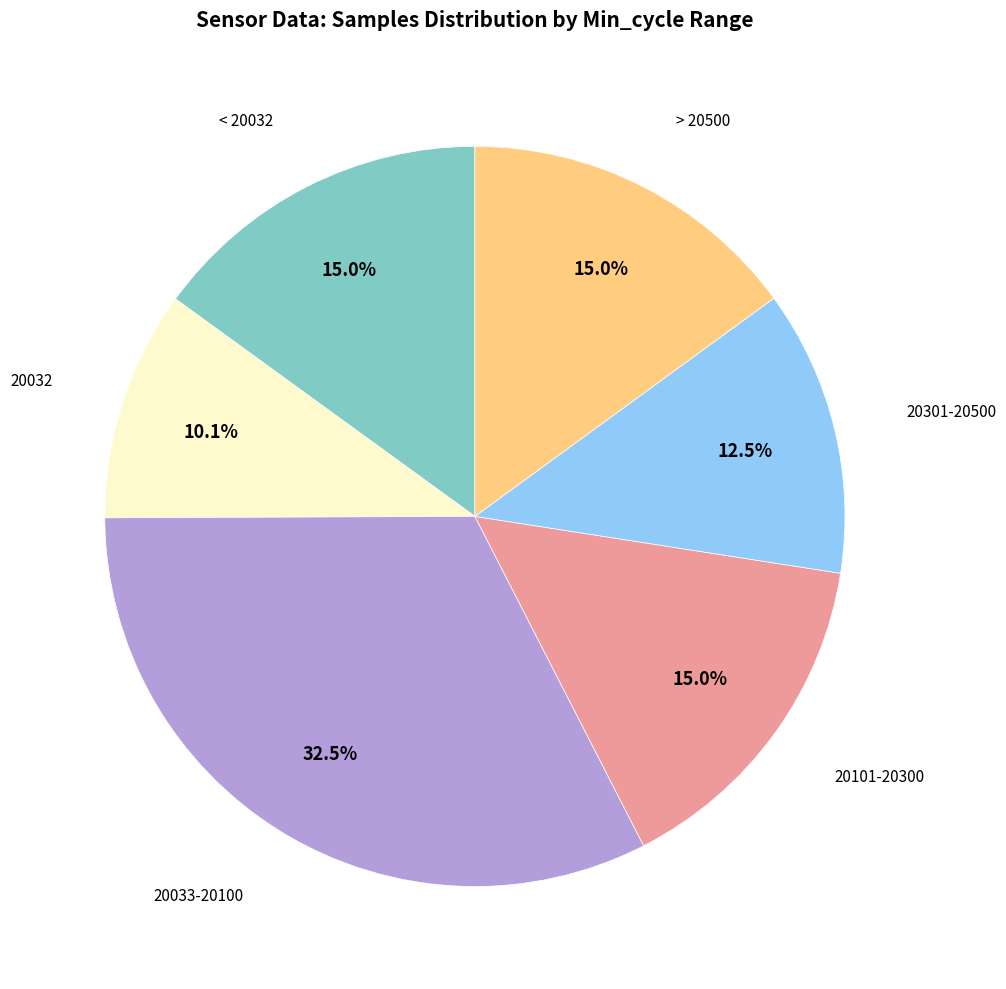

Which slice is the largest?

20033-20100